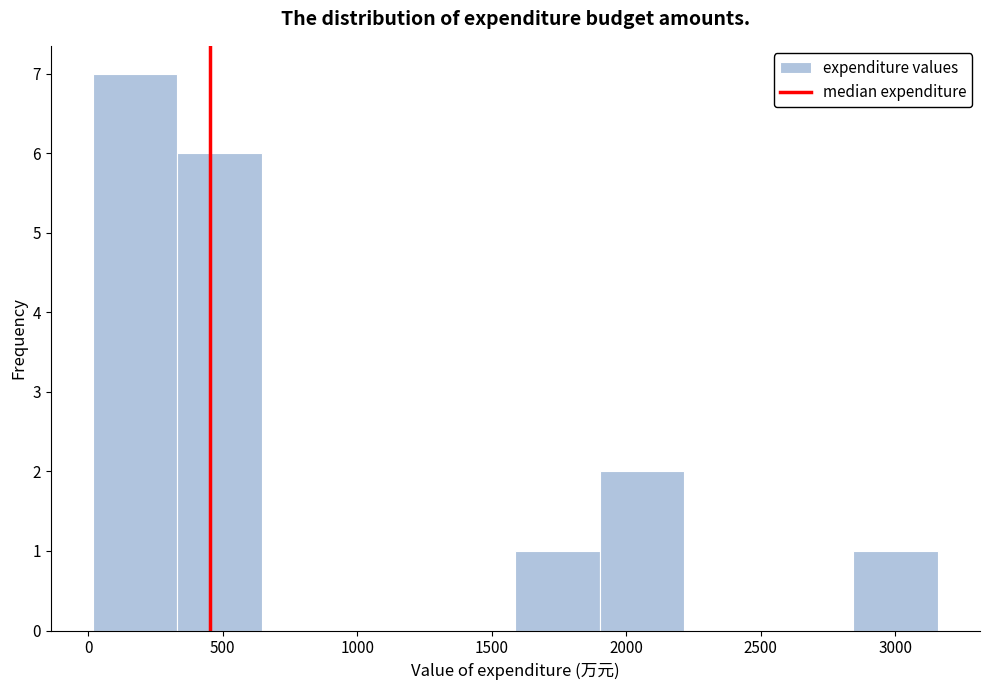

What is the height of the bar covering 0 to 350 on the x-axis? Neither the bar edges nor the heights are printed on the chart, so give them approximately, as read against the axes.

7